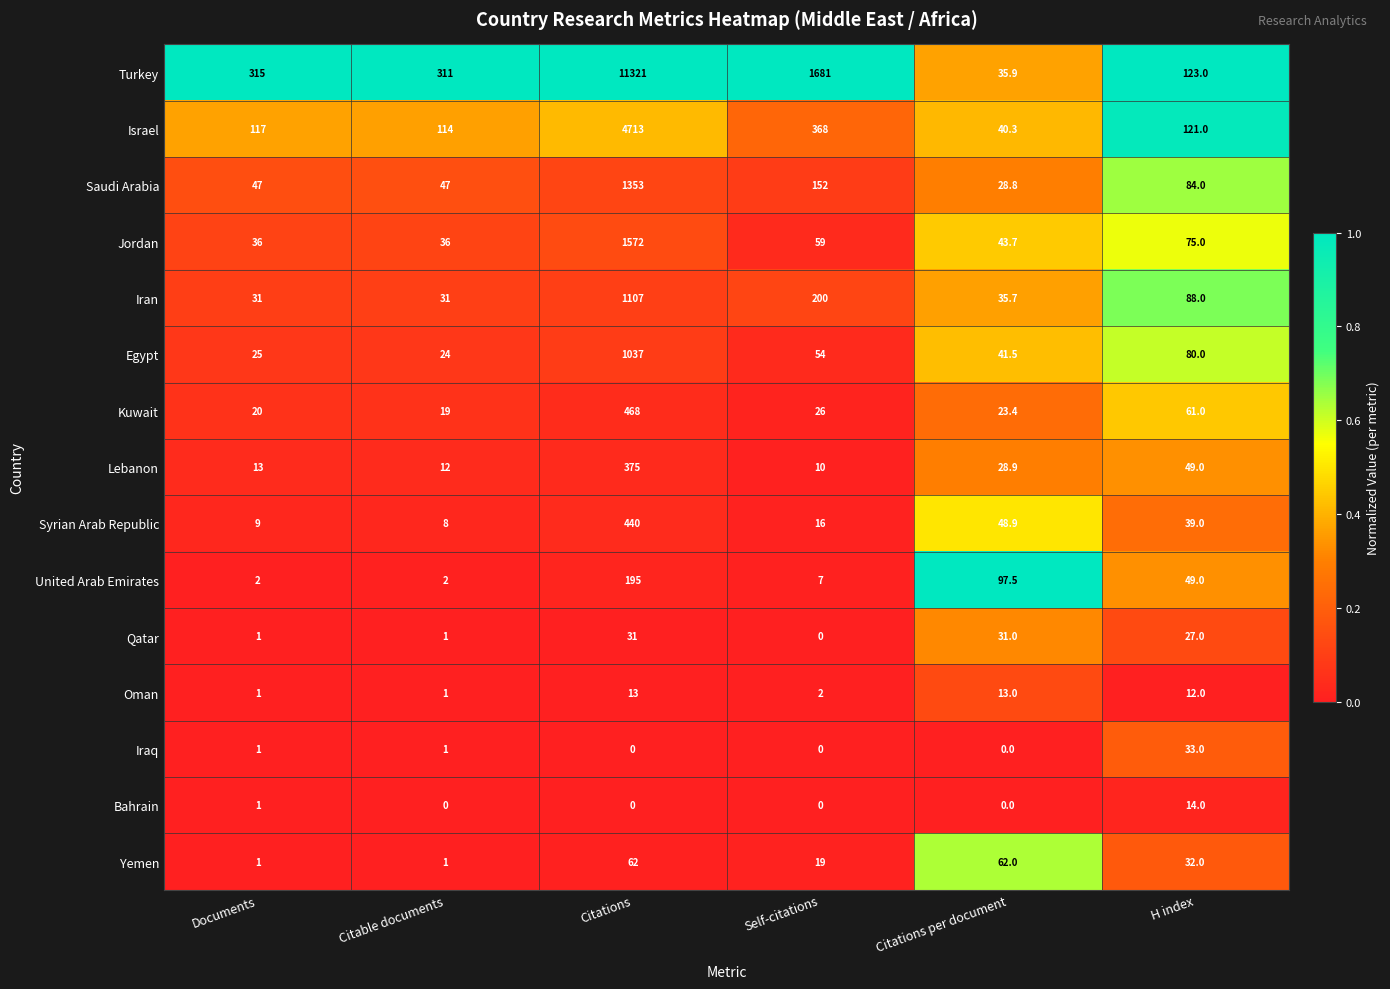

What value does the Oman series have at Citations?

13.0